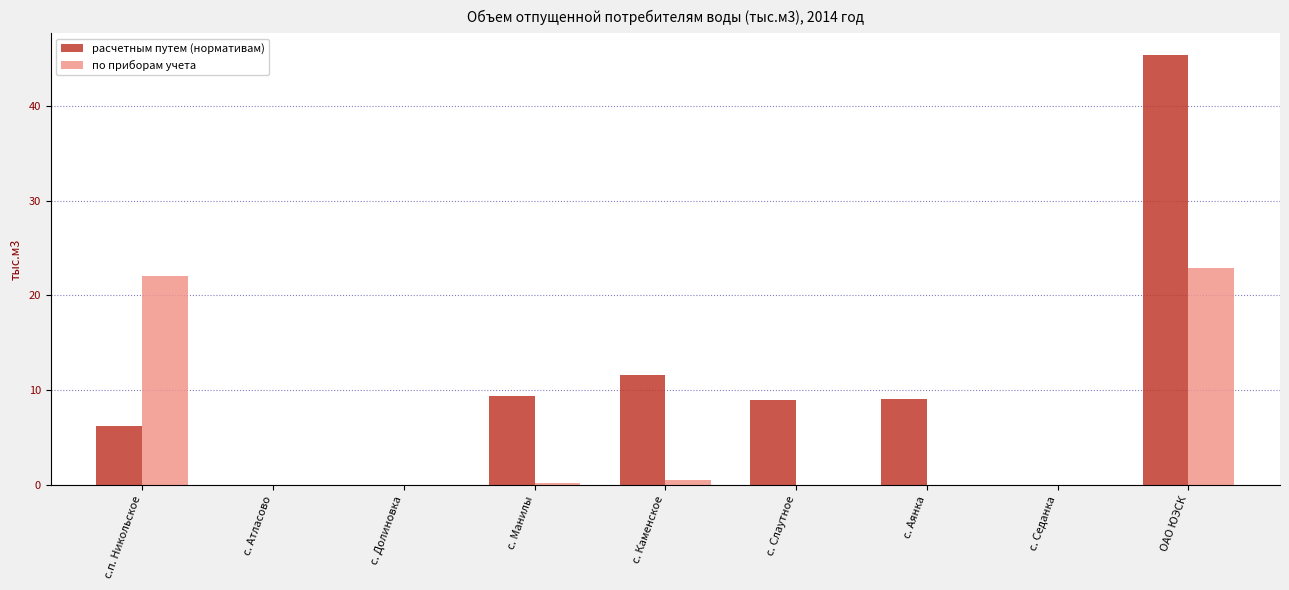

Count the number of categories in the chart.

9